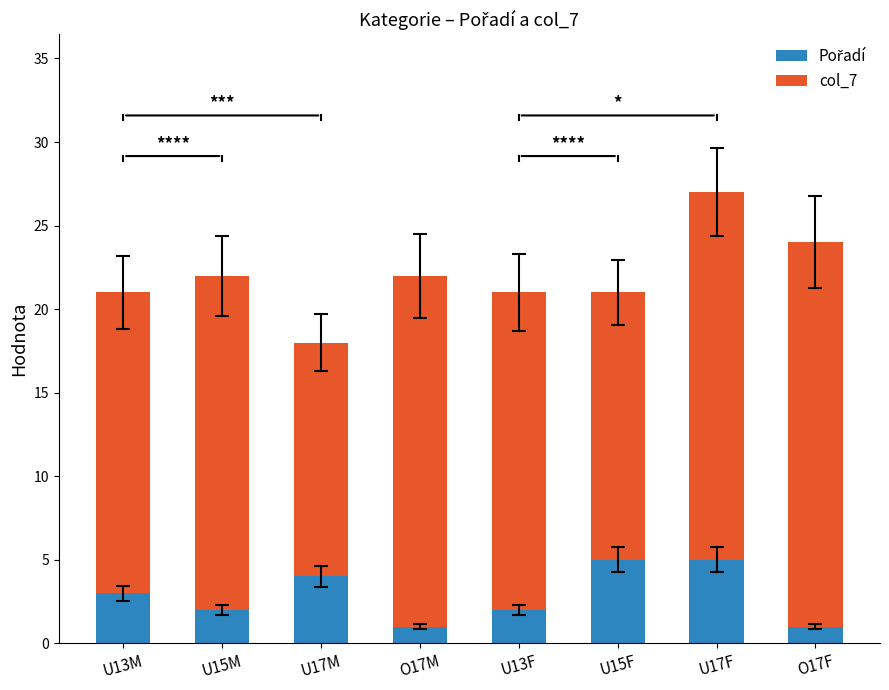

At which category is the sum across all series the highest?

U17F